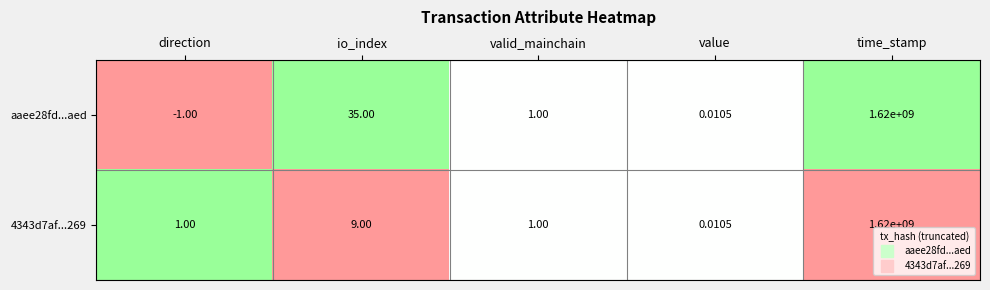

Rank the categories by aaee28fd...aed value from highest to lowest.

time_stamp, io_index, valid_mainchain, value, direction